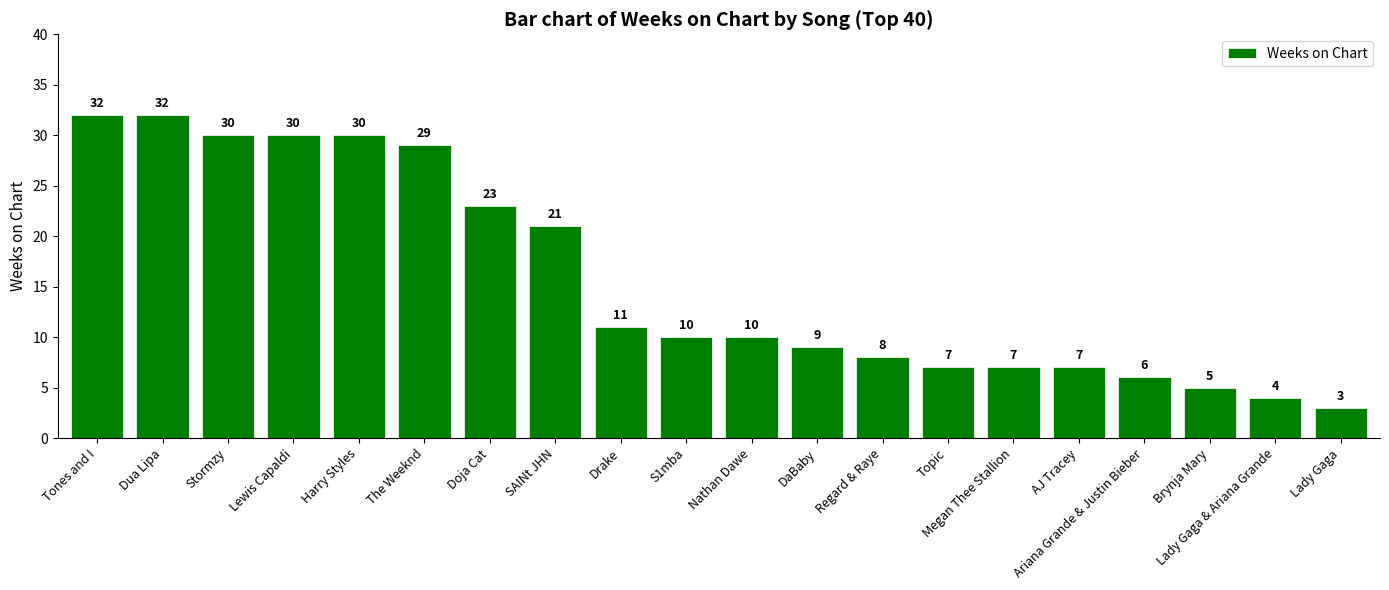

Which label corresponds to the smallest value in the chart?

Lady Gaga